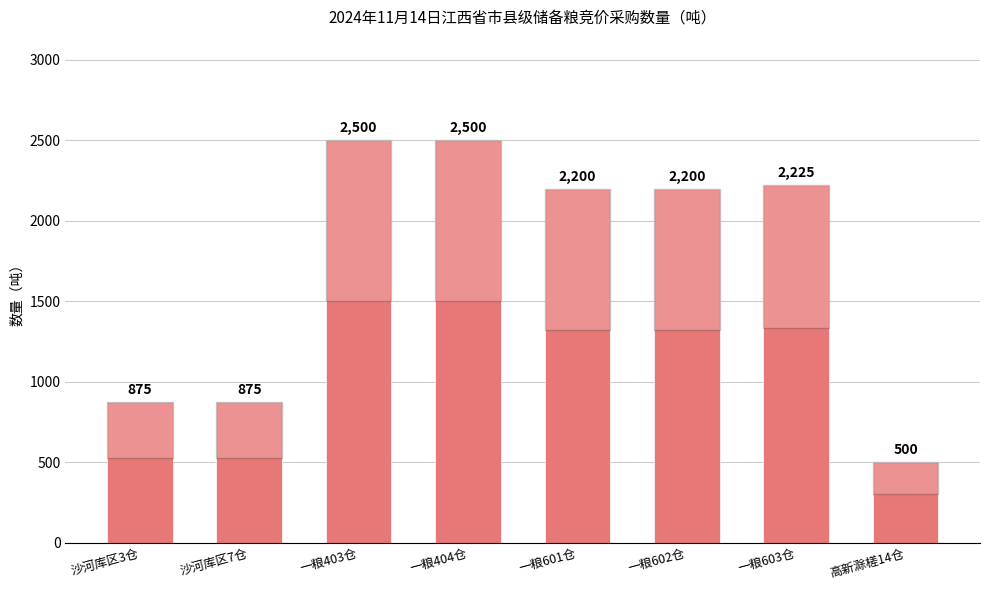

Read the value at 一粮403仓, to the nearest 10.

2500